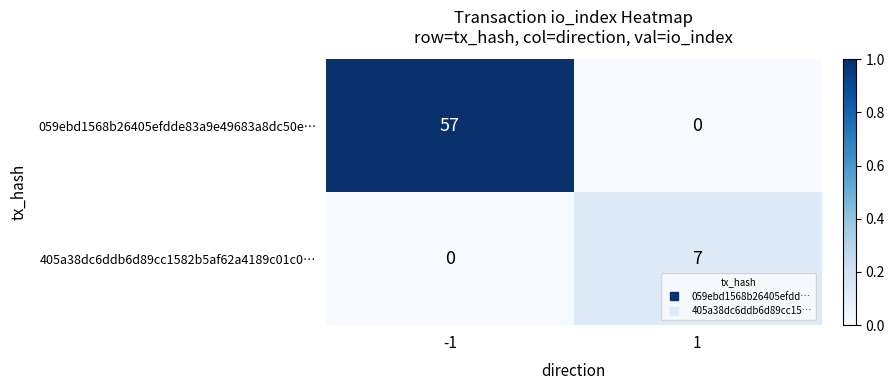

What is the total value across all series at -1?

57